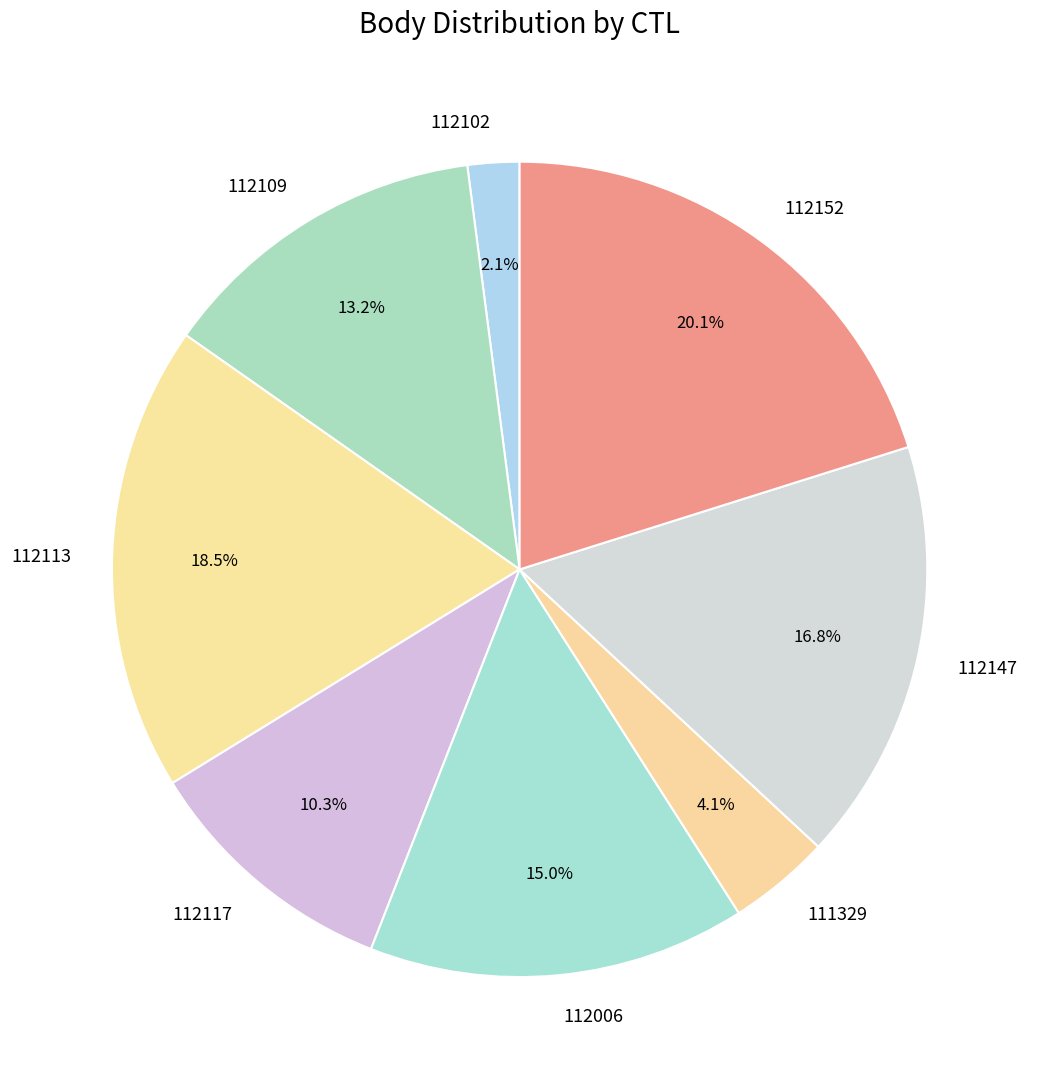

Is 112006 the majority of the pie?

No